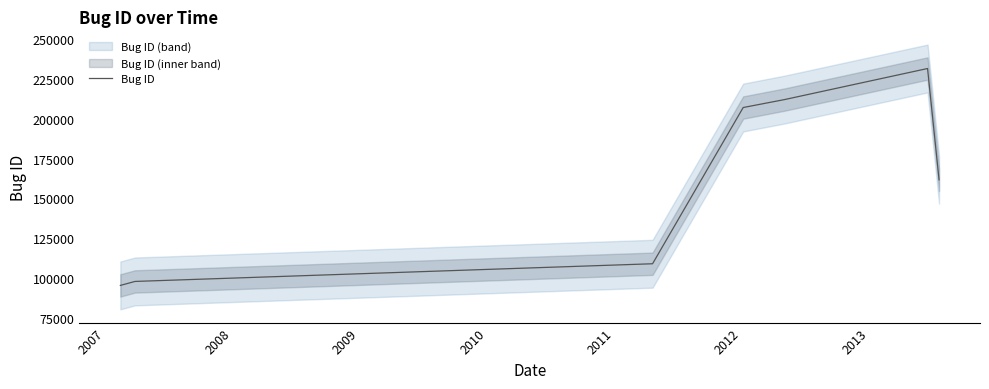

True or false: there are more than 1 points higher than both neighbors.

False